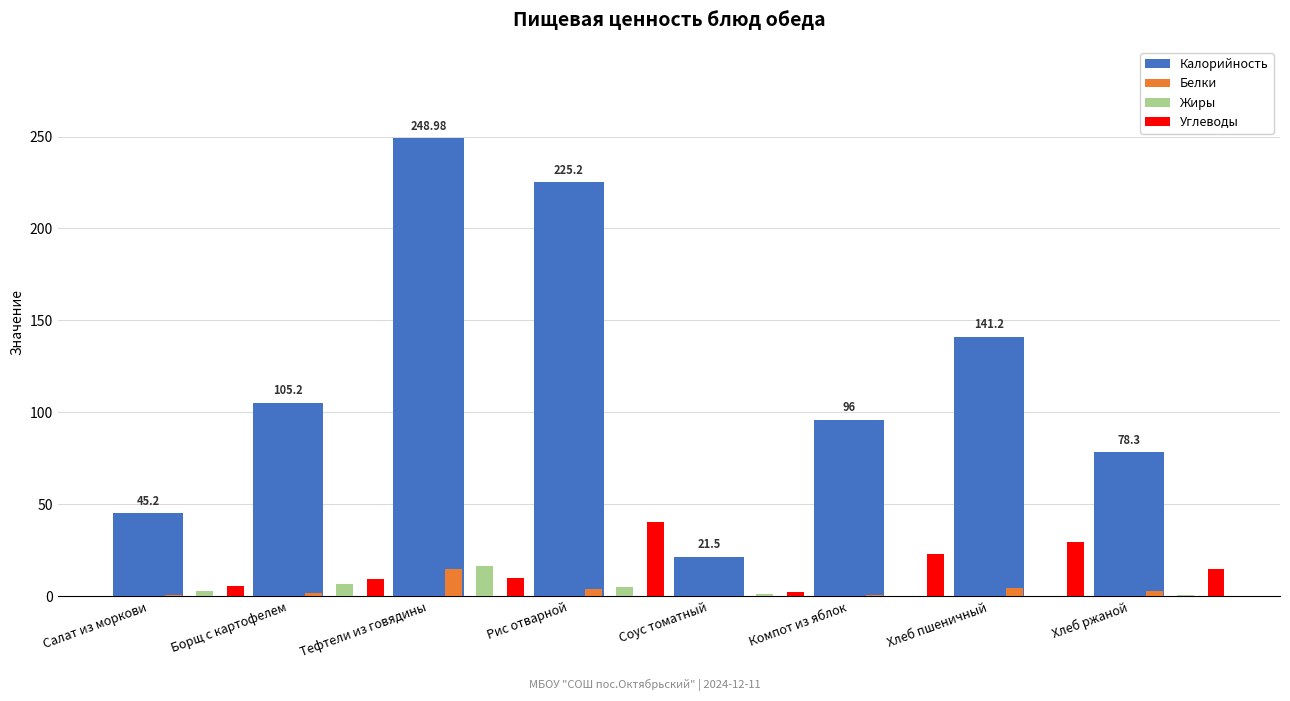

What is the sum of all Белки values?

30.1